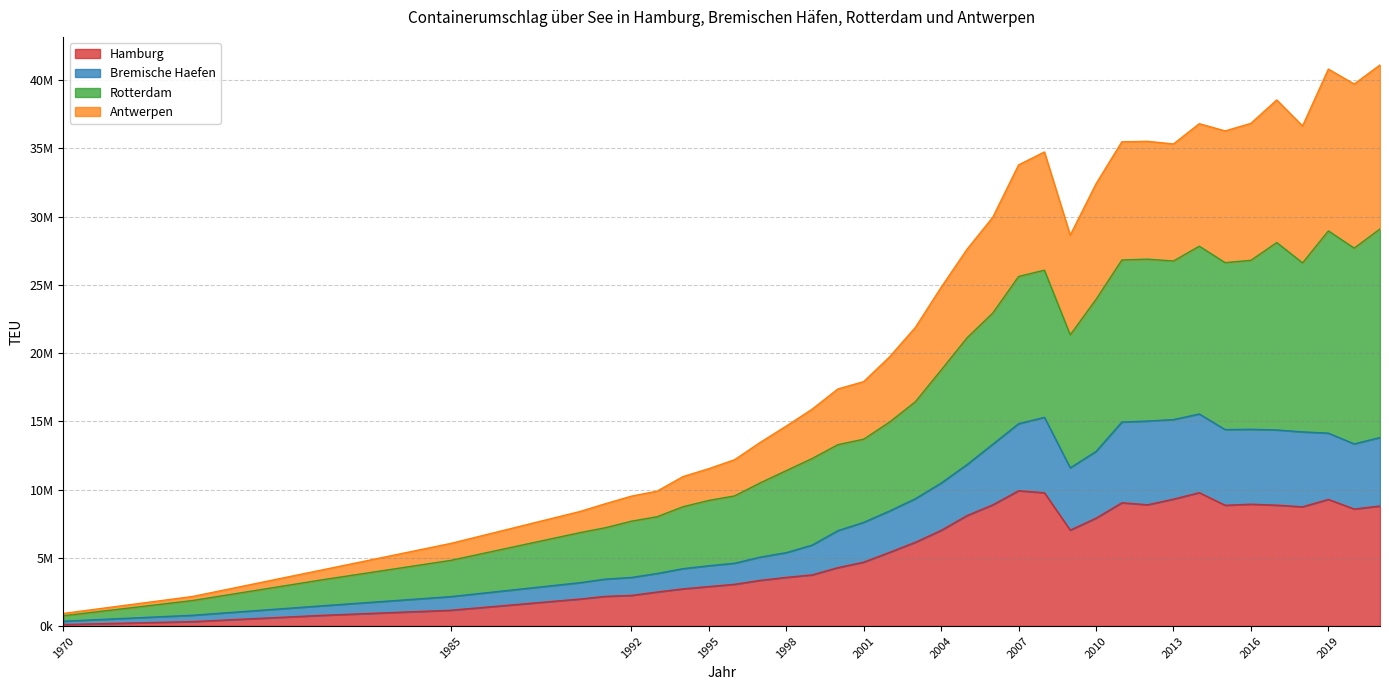

At which label does Hamburg reach its minimum?

1970